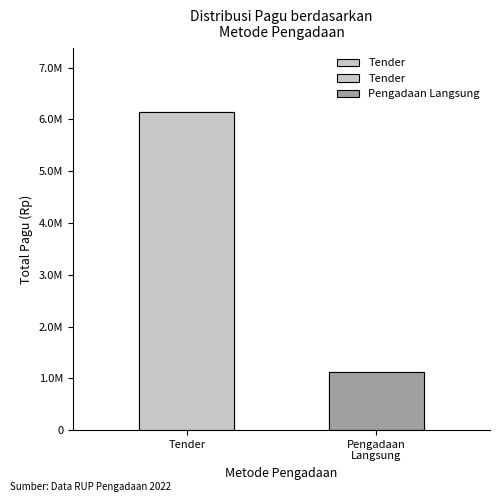

Reading right to left, extract all data points from this chart.

1126850000	6145760780